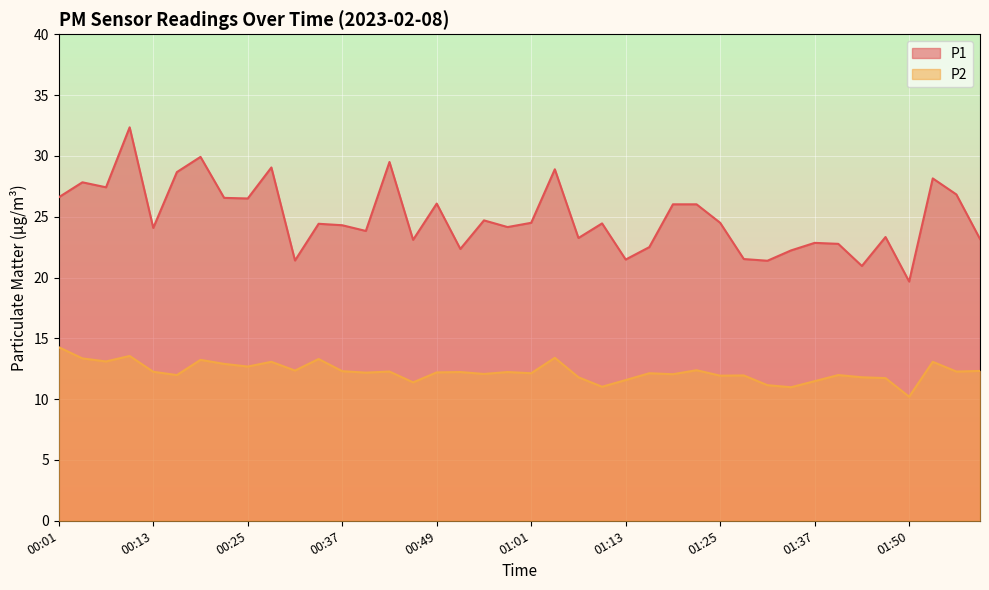

Rank the categories by P2 value from lowest to highest.

01:50, 01:34, 01:10, 01:31, 00:46, 01:37, 01:13, 01:47, 01:07, 01:44, 01:25, 01:28, 00:16, 01:40, 01:19, 00:55, 01:01, 01:16, 00:40, 00:49, 00:52, 00:58, 00:13, 00:43, 01:56, 00:37, 01:59, 00:31, 01:22, 00:25, 00:22, 00:28, 01:53, 00:07, 00:19, 00:34, 00:04, 01:04, 00:10, 00:01